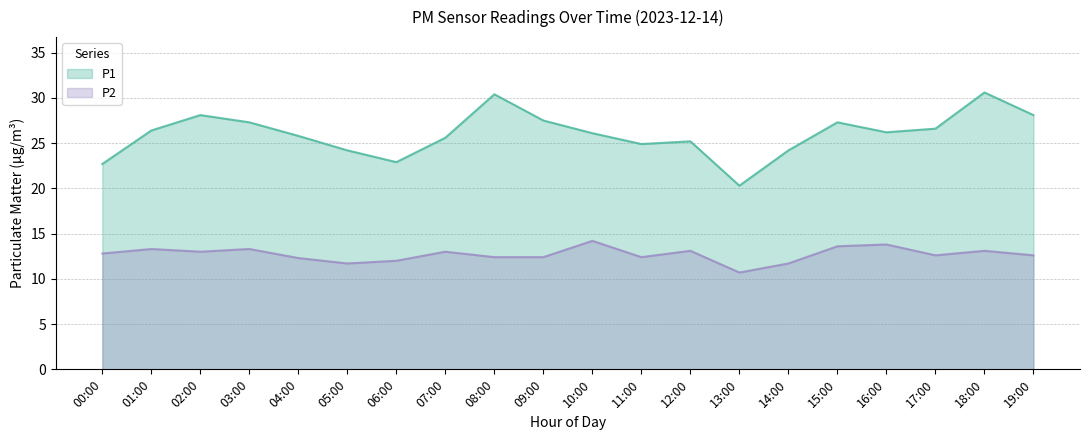

What are all the series names shown in the legend?

P1, P2